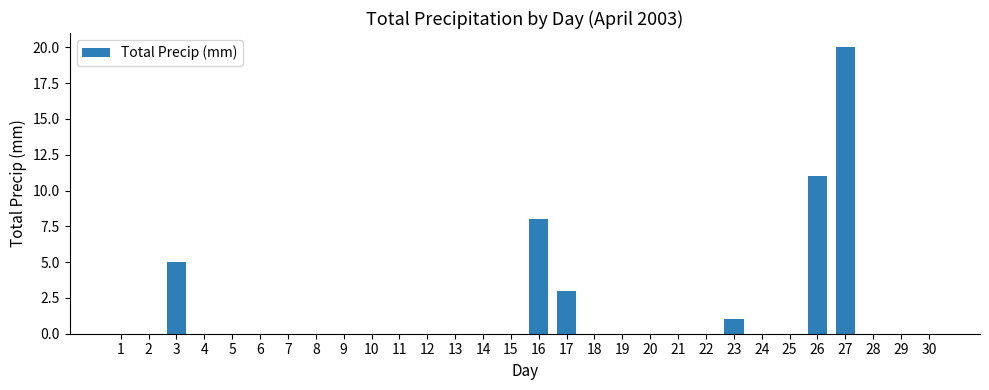

What is the average value?

2